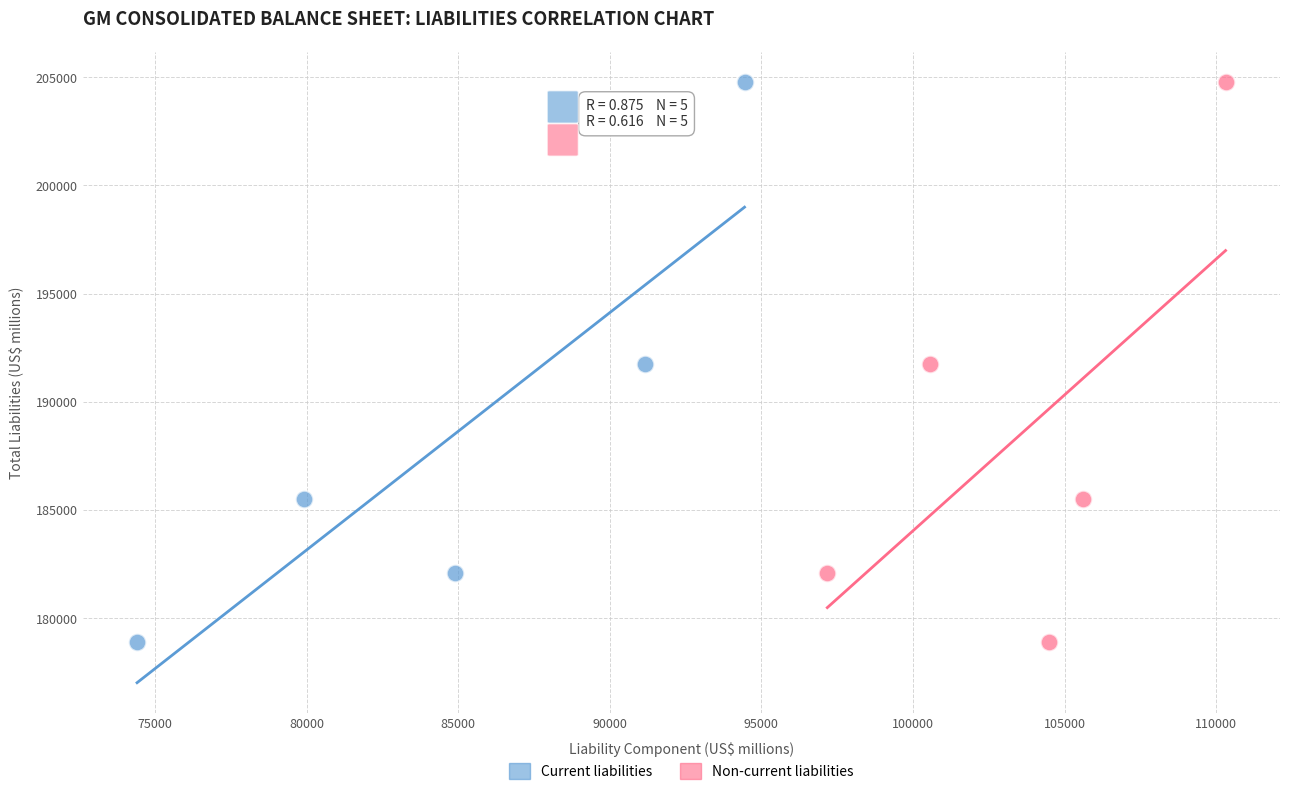

What are all the series names shown in the legend?

Current liabilities, Non-current liabilities